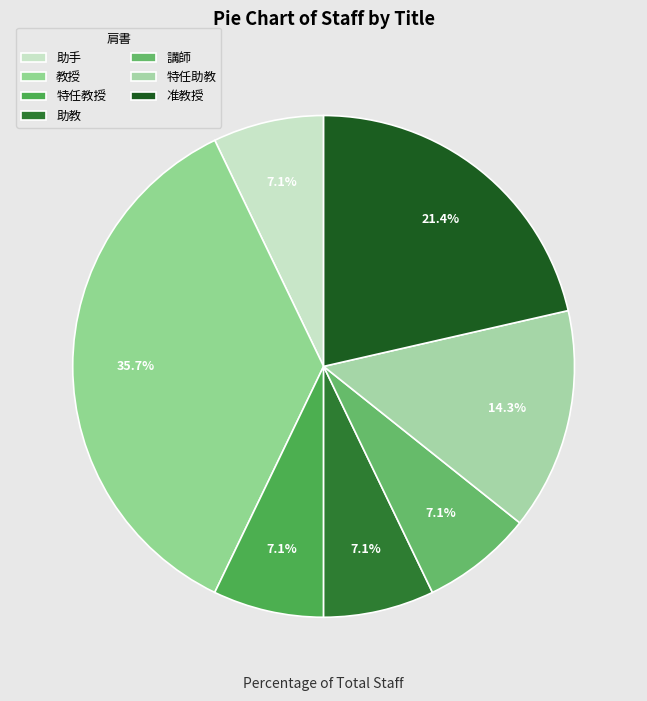

The 教授 slice represents 36% of the pie. True or false?

True